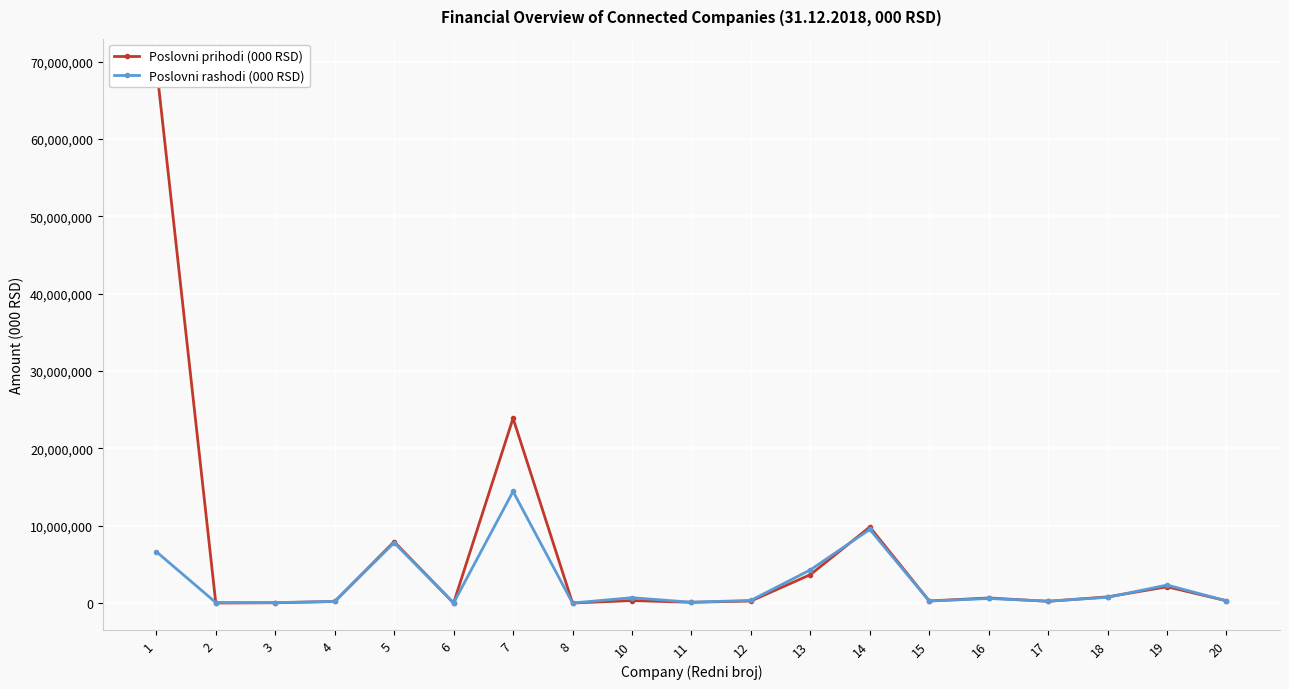

Which label corresponds to the smallest value in the chart?

2